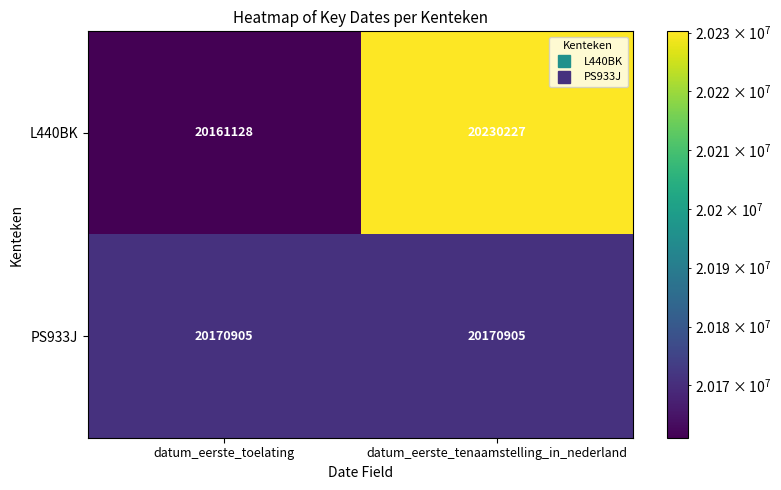

Reading left to right, extract all data points from this chart.

L440BK: 20161128	20230227
PS933J: 20170905	20170905